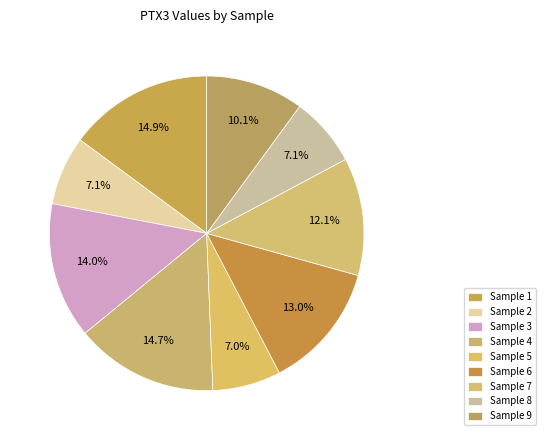

How many segments does this pie chart have?

9